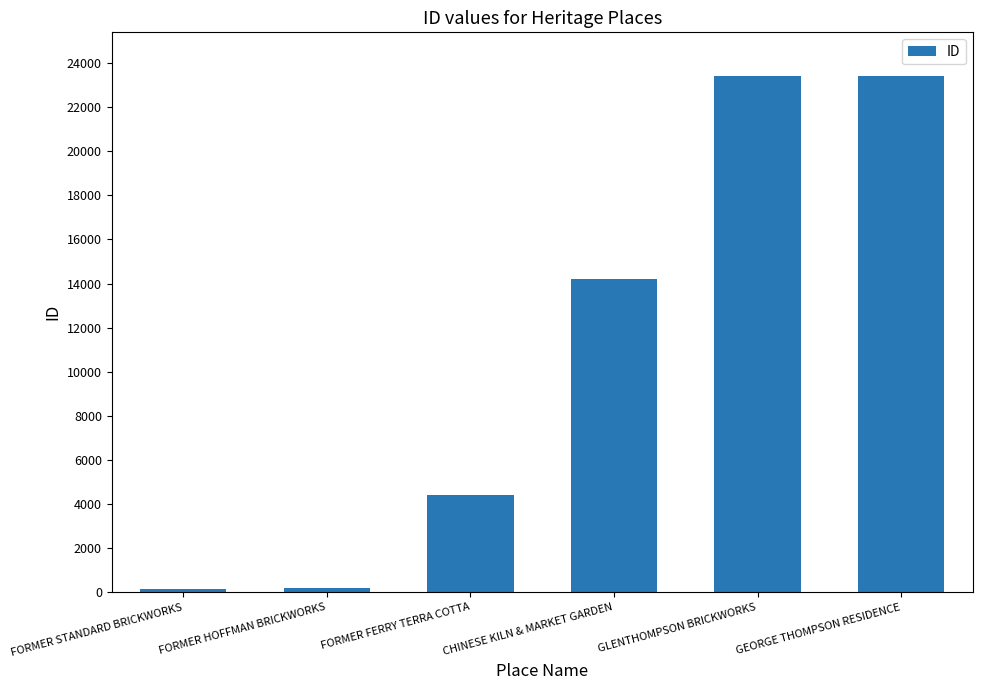

The chart shows a value of 12000 at GLENTHOMPSON BRICKWORKS. True or false?

False